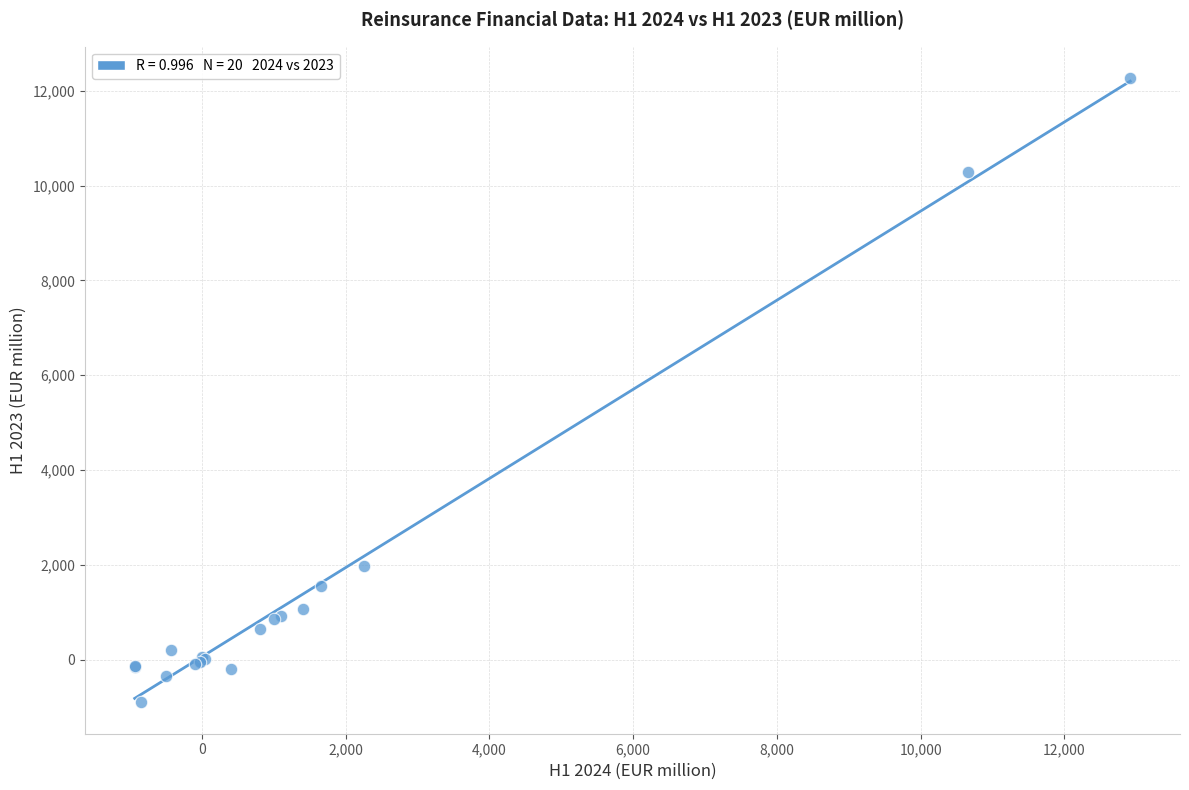

What Y value in the scatter plot is closest to 5684?

1982.1